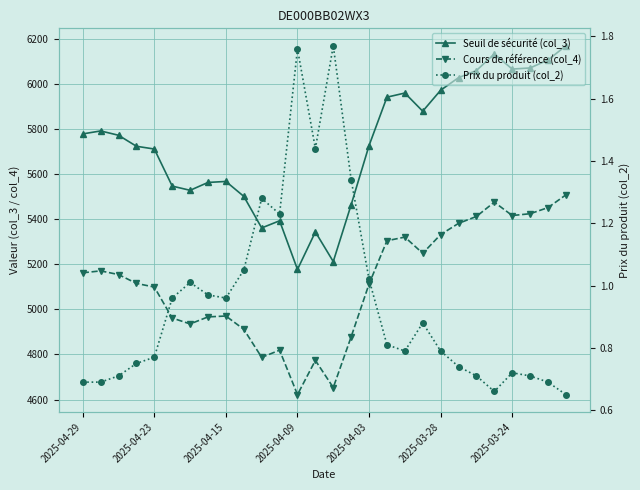

The value of Seuil de sécurité (col_3) at 2025-04-09 is 8785.6. True or false?

False